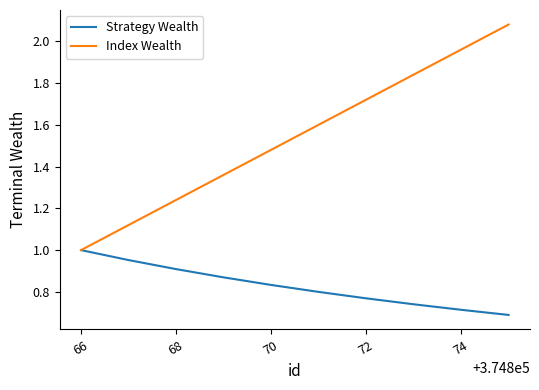

Which series has the largest total across all categories?

Index Wealth